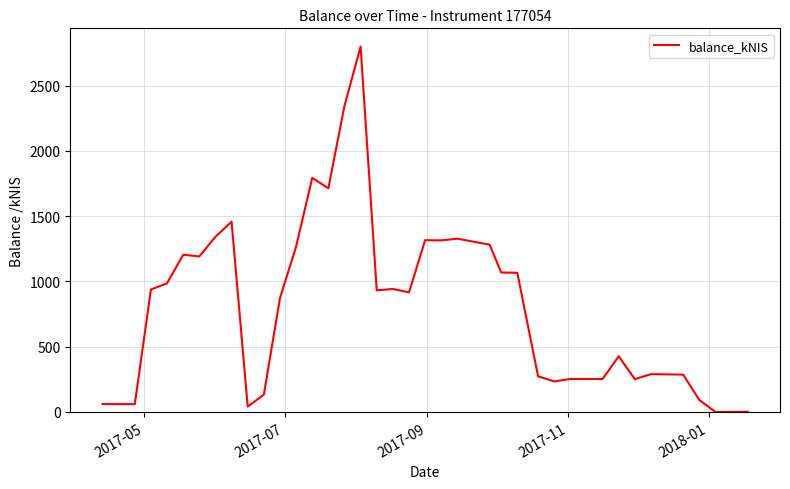

What is the difference between the maximum and minimum values?

2798.2